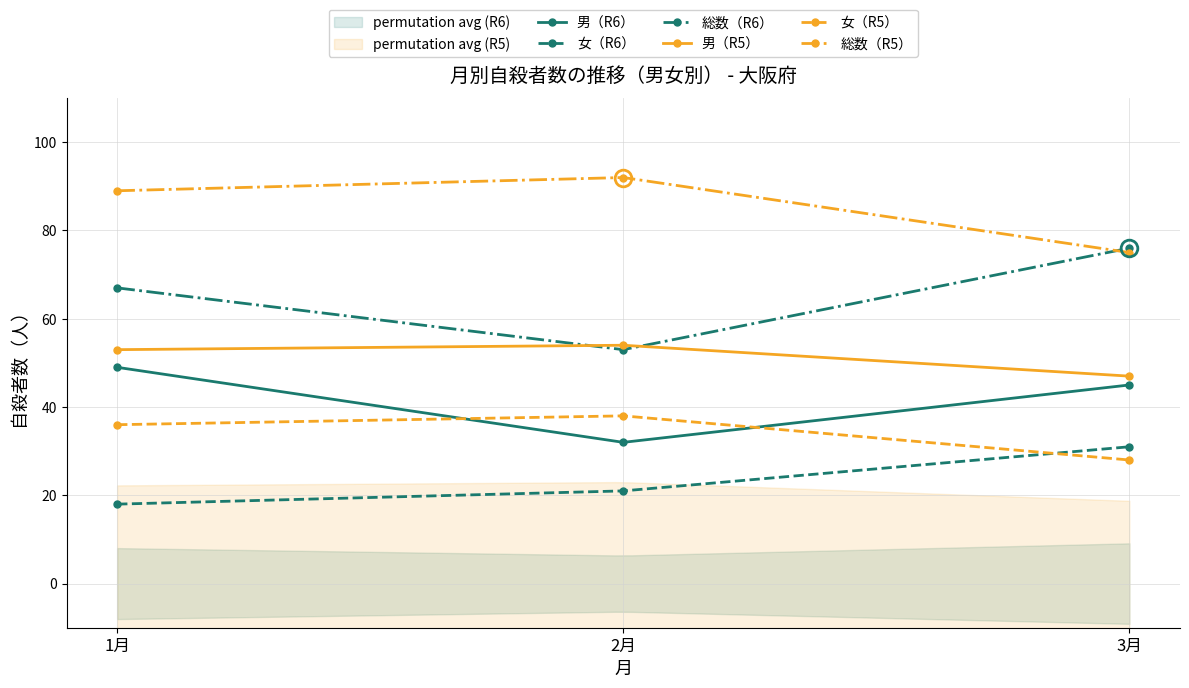

Count the number of data series in this chart.

6